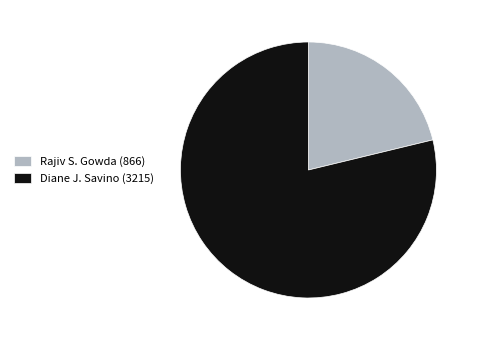

Is there any slice that represents more than half of the pie?

Yes